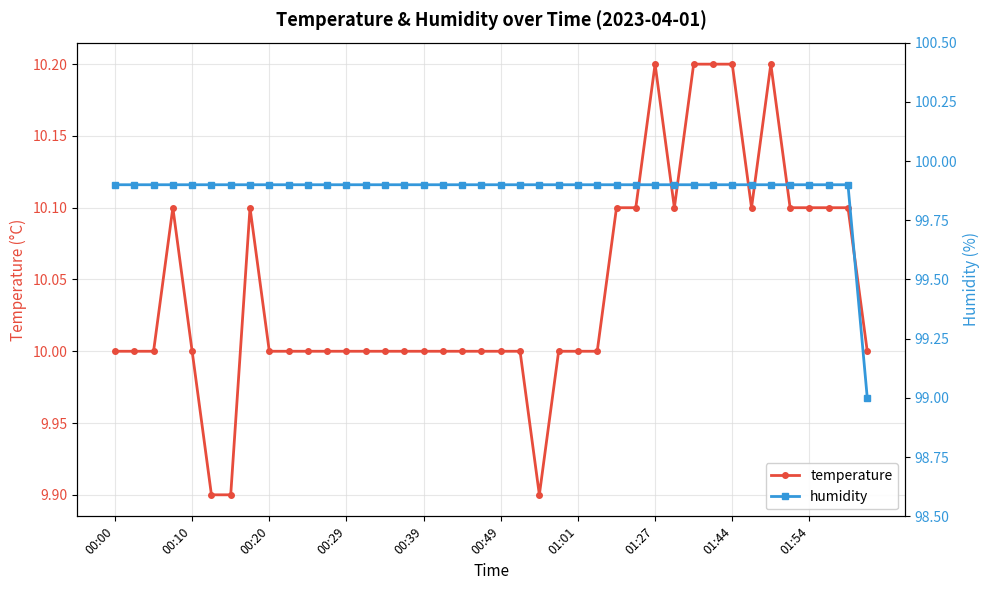

Which series has the largest range (max minus min)?

humidity